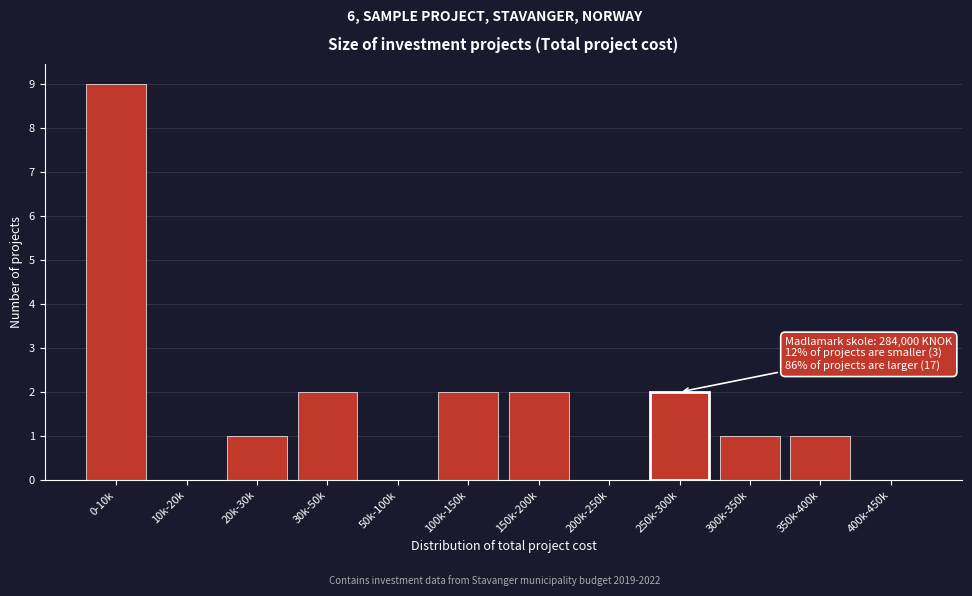

Reading left to right, transcribe all the data shown in this chart.

0-10k=9	10k-20k=0	20k-30k=1	30k-50k=2	50k-100k=0	100k-150k=2	150k-200k=2	200k-250k=0	250k-300k=2	300k-350k=1	350k-400k=1	400k-450k=0